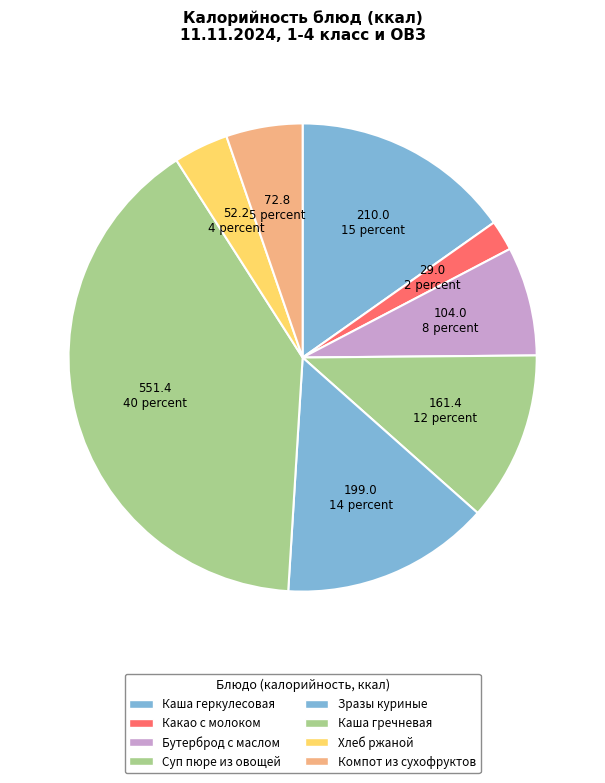

How many slices are in this pie chart?

8